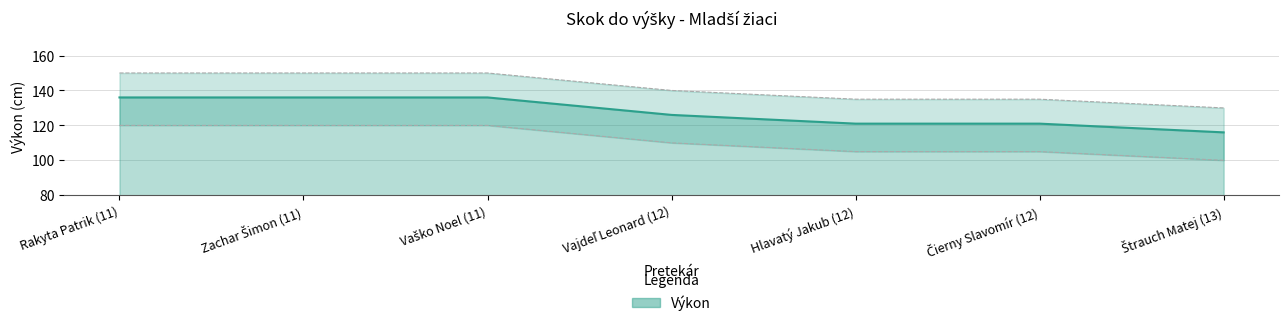

What value does the data have at Hlavatý Jakub (12)?

121